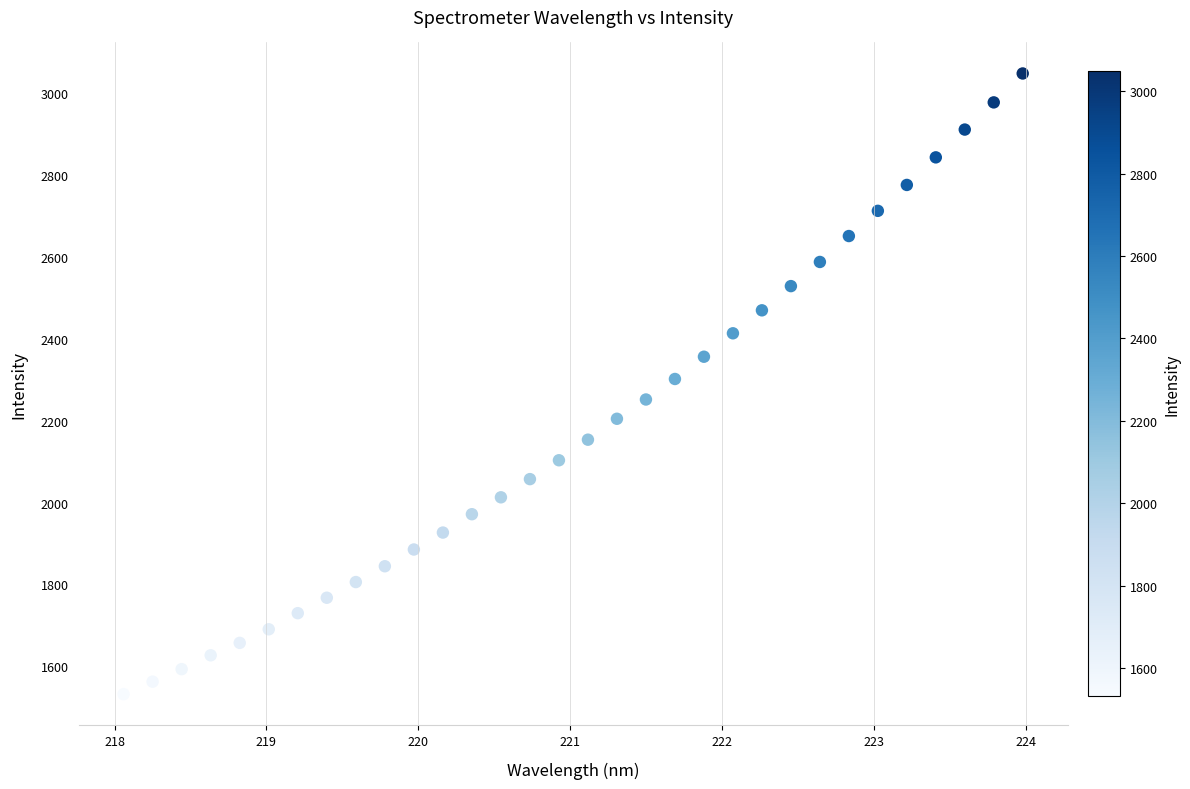

What is the range of Y values (max minus min)?

1516.3